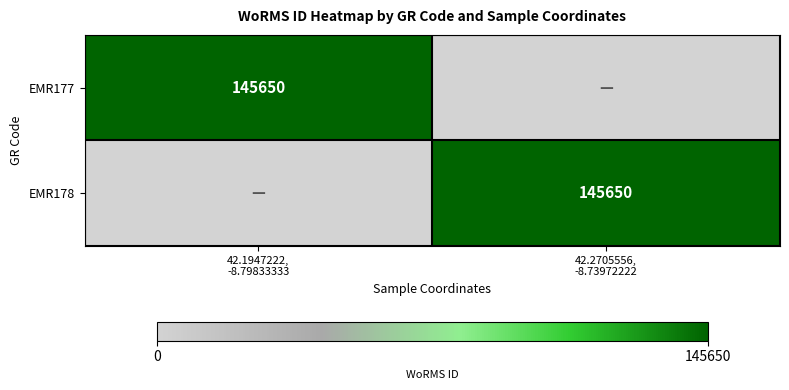

What is the sum of all EMR177 values?

145650